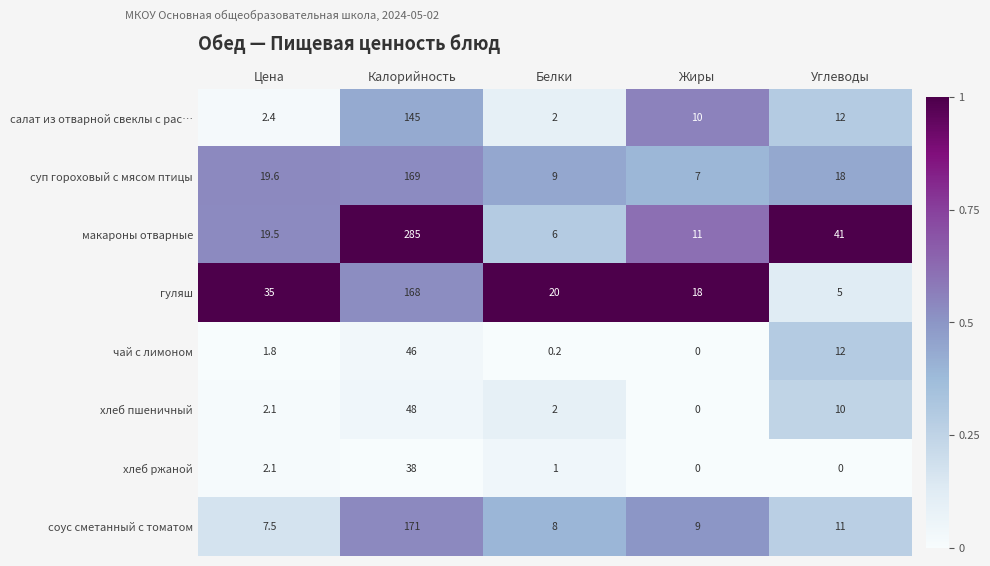

At which category is the sum across all series the highest?

Калорийность